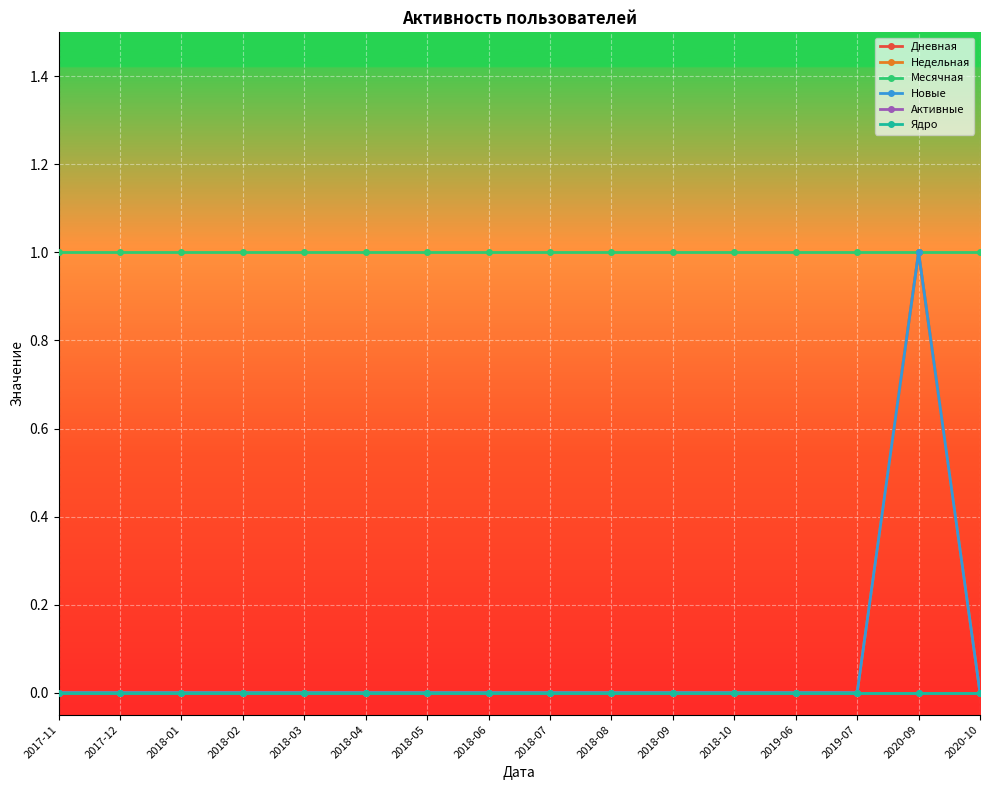

Reading left to right, what are all the values shown in this chart?

Дневная: 2017-11=0	2017-12=0	2018-01=0	2018-02=0	2018-03=0	2018-04=0	2018-05=0	2018-06=0	2018-07=0	2018-08=0	2018-09=0	2018-10=0	2019-06=0	2019-07=0	2020-09=1	2020-10=0
Недельная: 2017-11=0	2017-12=0	2018-01=0	2018-02=0	2018-03=0	2018-04=0	2018-05=0	2018-06=0	2018-07=0	2018-08=0	2018-09=0	2018-10=0	2019-06=0	2019-07=0	2020-09=1	2020-10=0
Месячная: 2017-11=1	2017-12=1	2018-01=1	2018-02=1	2018-03=1	2018-04=1	2018-05=1	2018-06=1	2018-07=1	2018-08=1	2018-09=1	2018-10=1	2019-06=1	2019-07=1	2020-09=1	2020-10=1
Новые: 2017-11=0	2017-12=0	2018-01=0	2018-02=0	2018-03=0	2018-04=0	2018-05=0	2018-06=0	2018-07=0	2018-08=0	2018-09=0	2018-10=0	2019-06=0	2019-07=0	2020-09=1	2020-10=0
Активные: 2017-11=0	2017-12=0	2018-01=0	2018-02=0	2018-03=0	2018-04=0	2018-05=0	2018-06=0	2018-07=0	2018-08=0	2018-09=0	2018-10=0	2019-06=0	2019-07=0	2020-09=0	2020-10=0
Ядро: 2017-11=0	2017-12=0	2018-01=0	2018-02=0	2018-03=0	2018-04=0	2018-05=0	2018-06=0	2018-07=0	2018-08=0	2018-09=0	2018-10=0	2019-06=0	2019-07=0	2020-09=0	2020-10=0